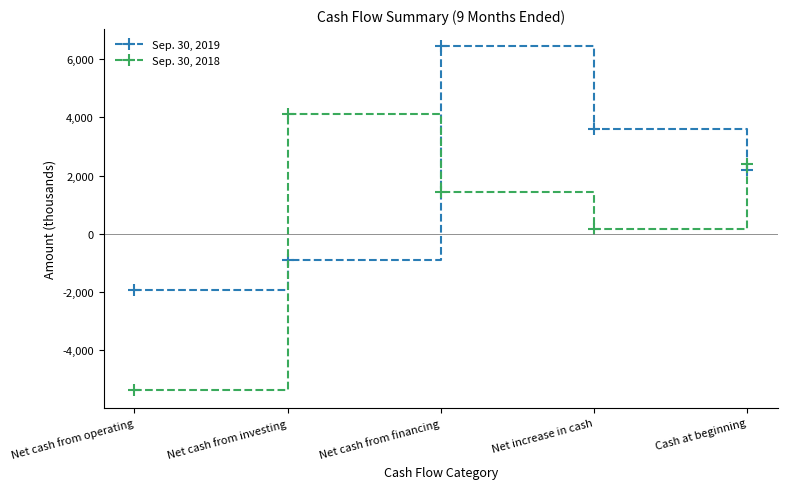

Between which two adjacent categories do Sep. 30, 2019 and Sep. 30, 2018 first intersect?

Net cash from operating and Net cash from investing